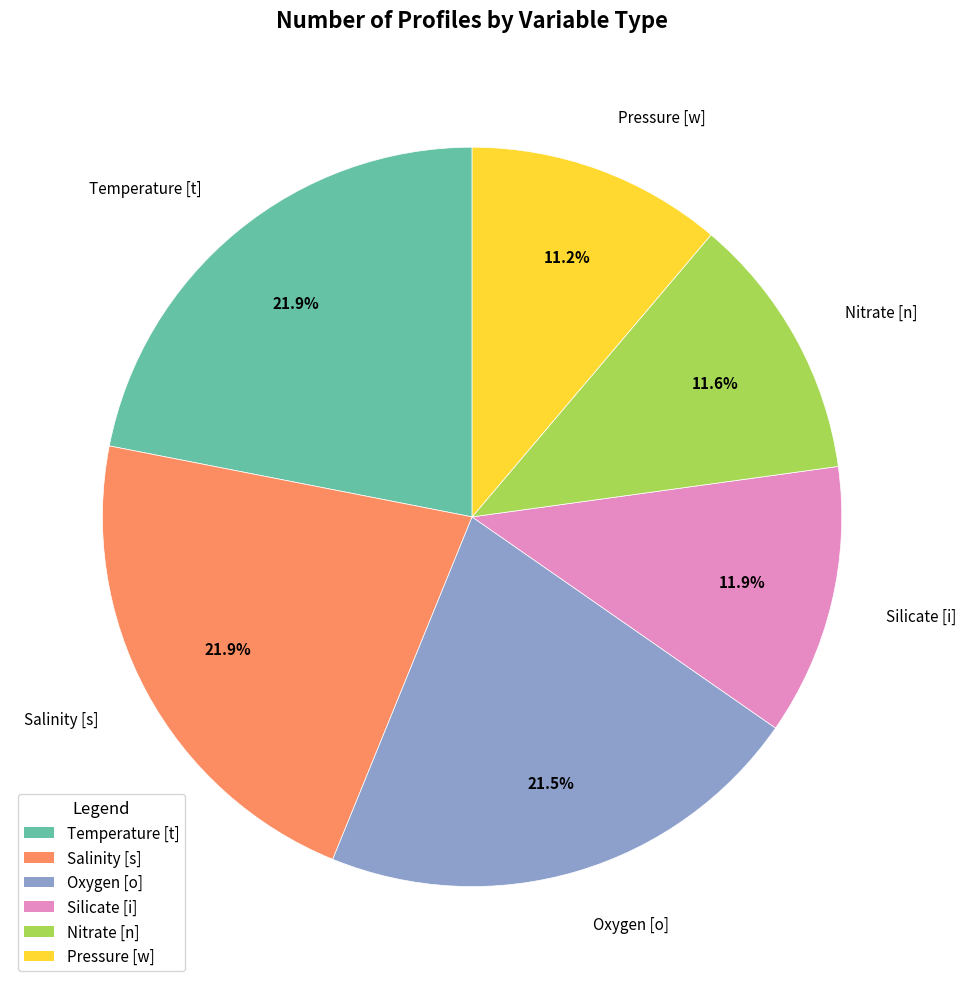

Combined, do Oxygen [o] and Silicate [i] account for over 50%?

No